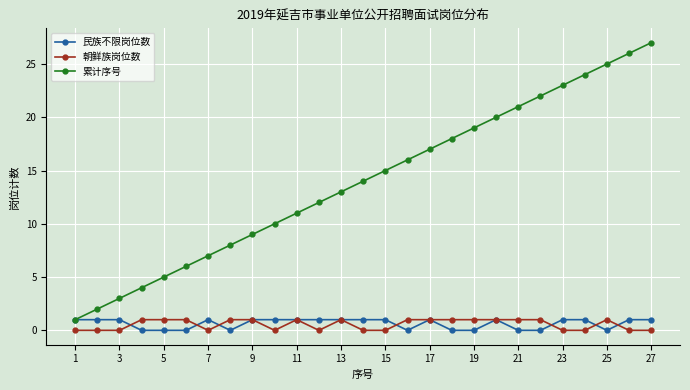

Which series has the largest total across all categories?

累计序号